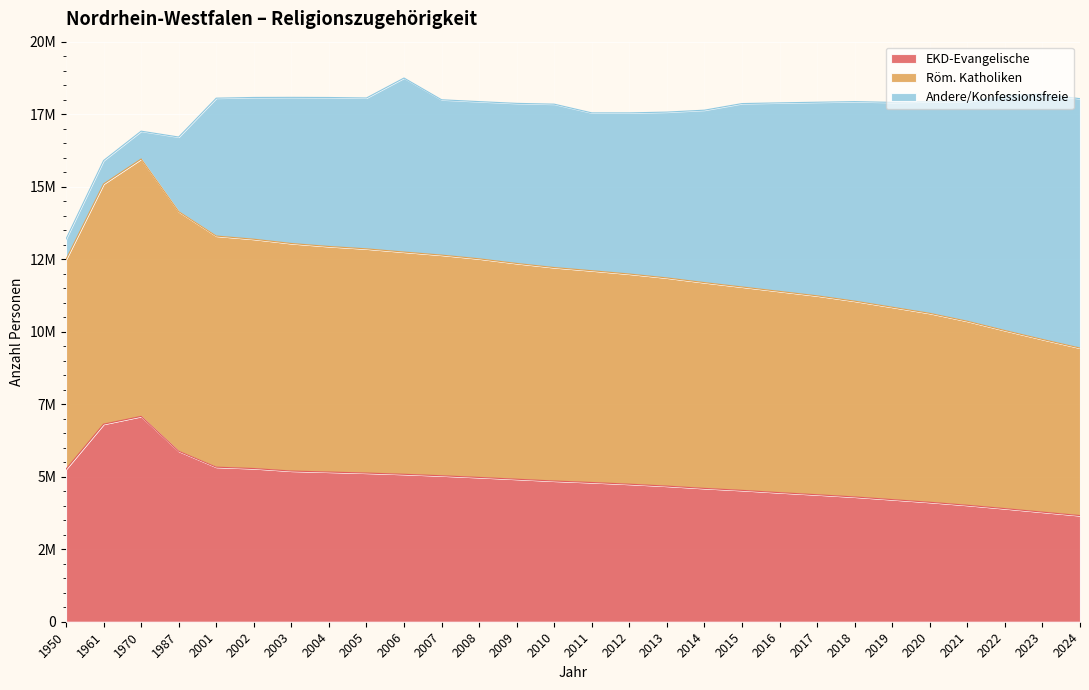

How many interior local peaks does the EKD-Evangelische series have?

1